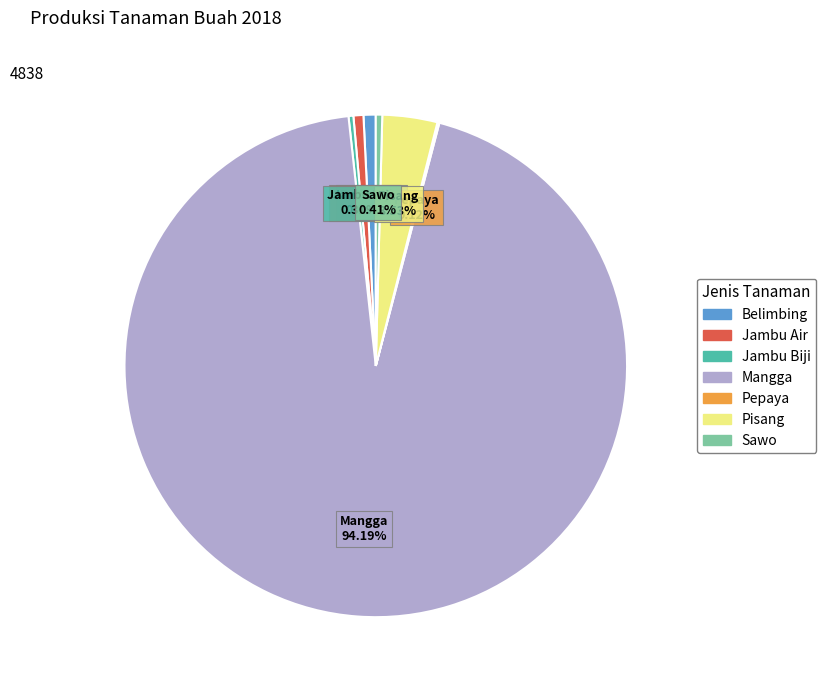

Which has a higher value, Jambu Biji or Mangga?

Mangga